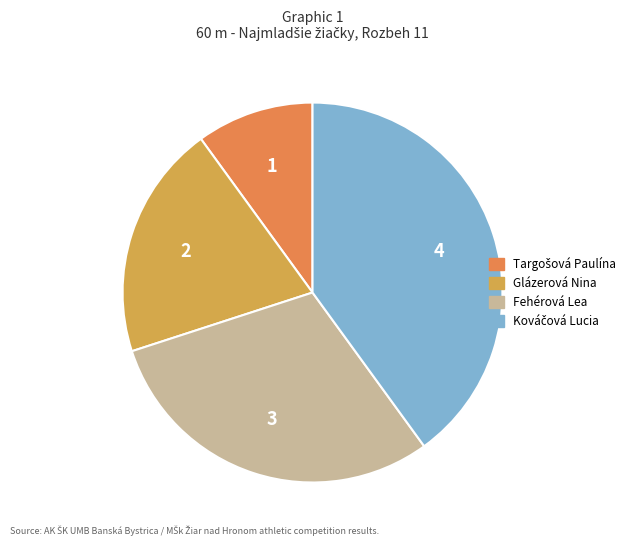

Is there a majority slice in this chart?

No